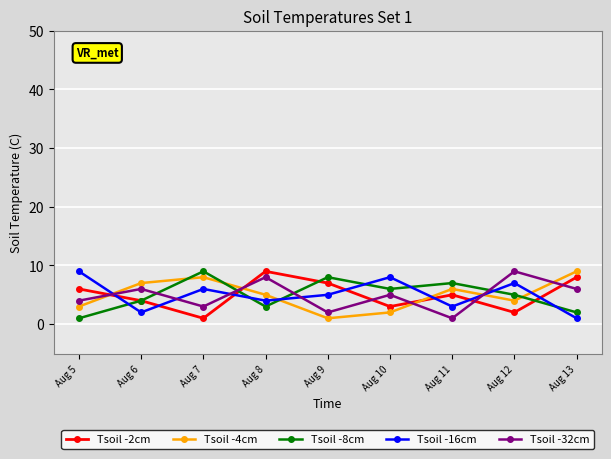

At which label does Tsoil -2cm reach its peak?

Aug 8